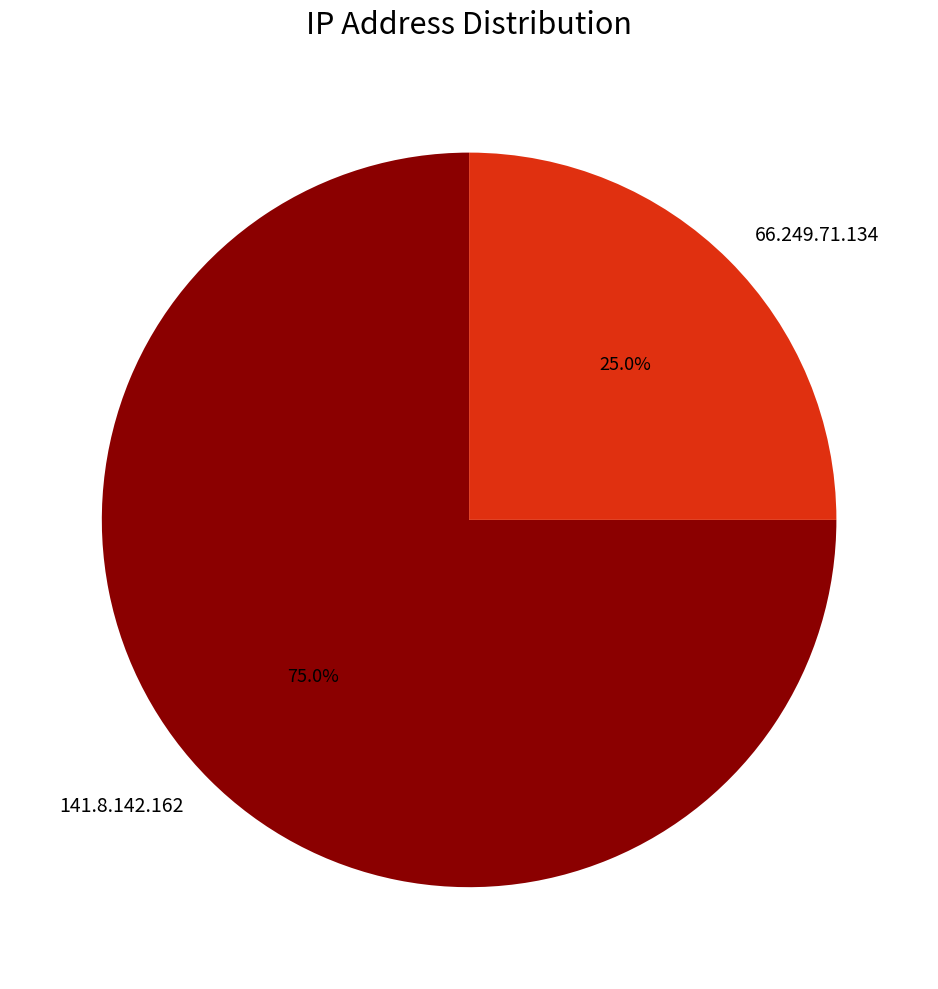

True or false: 66.249.71.134 accounts for 25% of the total.

True